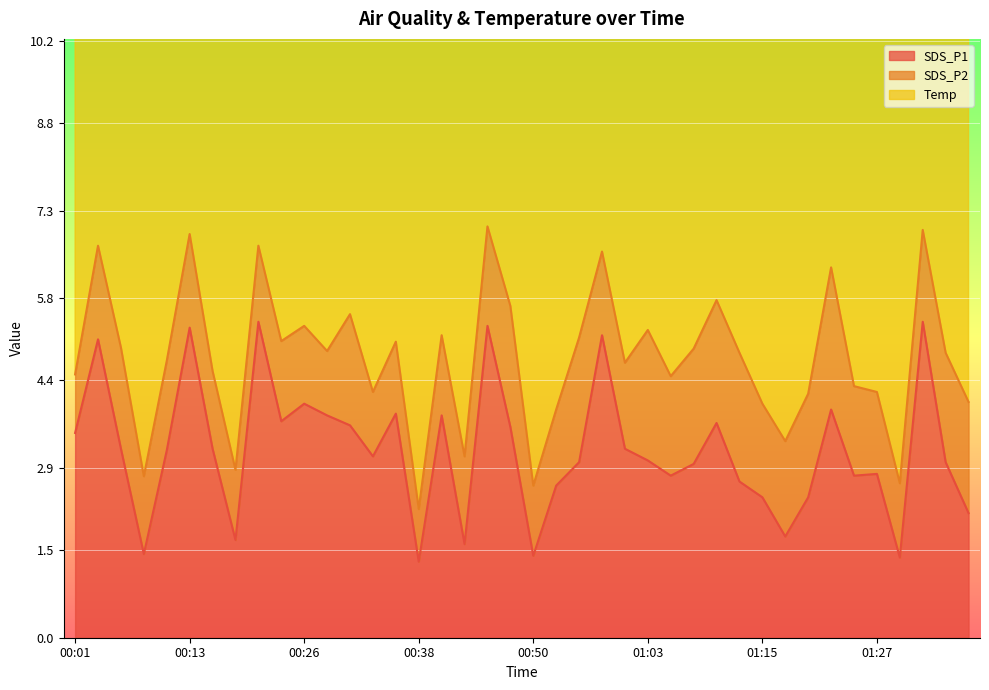

How many values in the SDS_P1 series exceed 3?

22